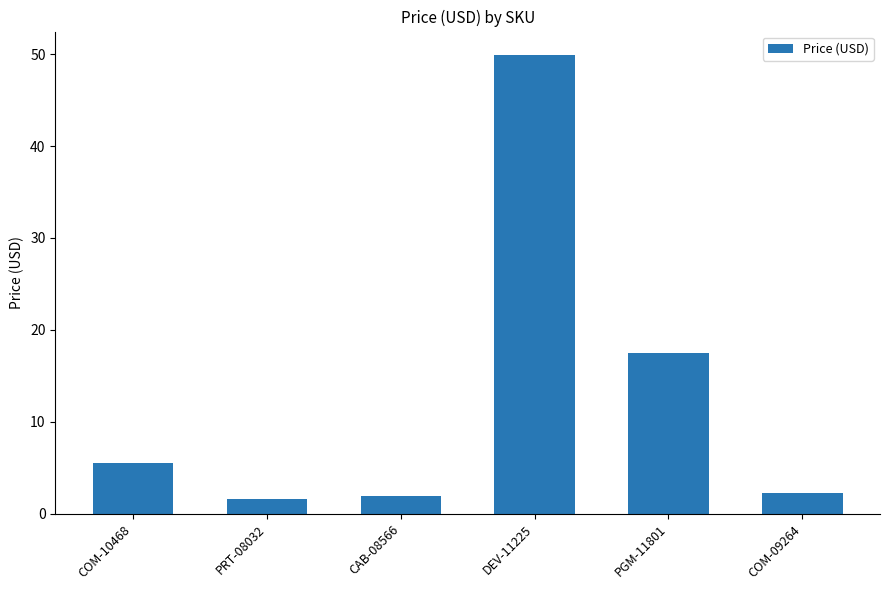

The value at COM-10468 is 8.3. True or false?

False